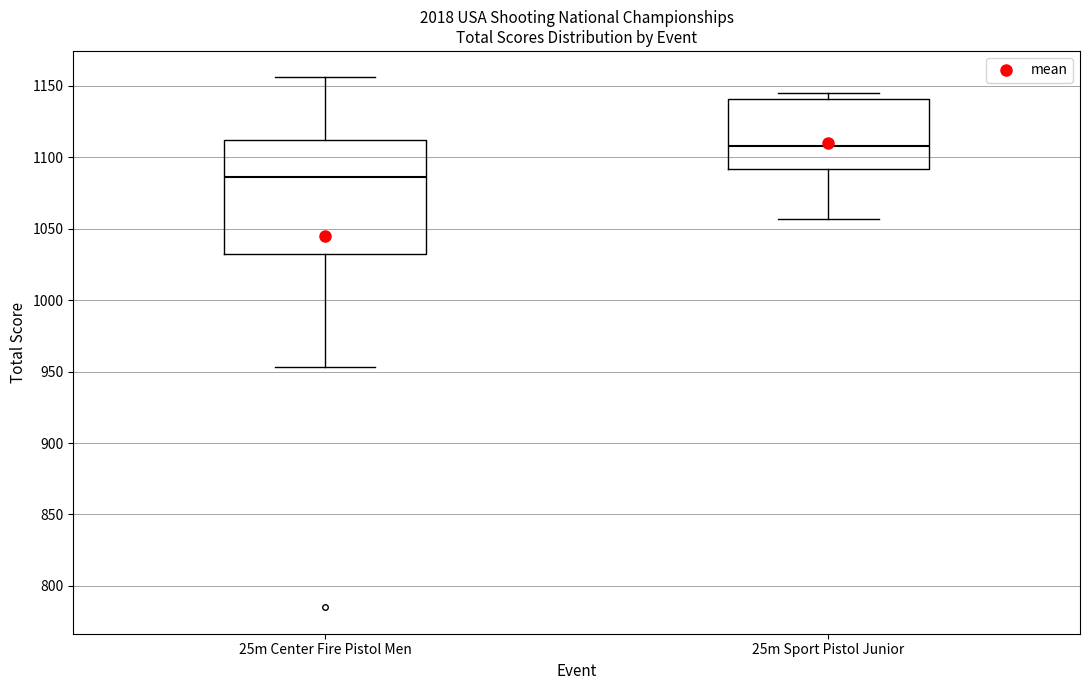

Comparing the boxes themselves (not the whiskers), which one is the tallest?

25m Center Fire Pistol Men